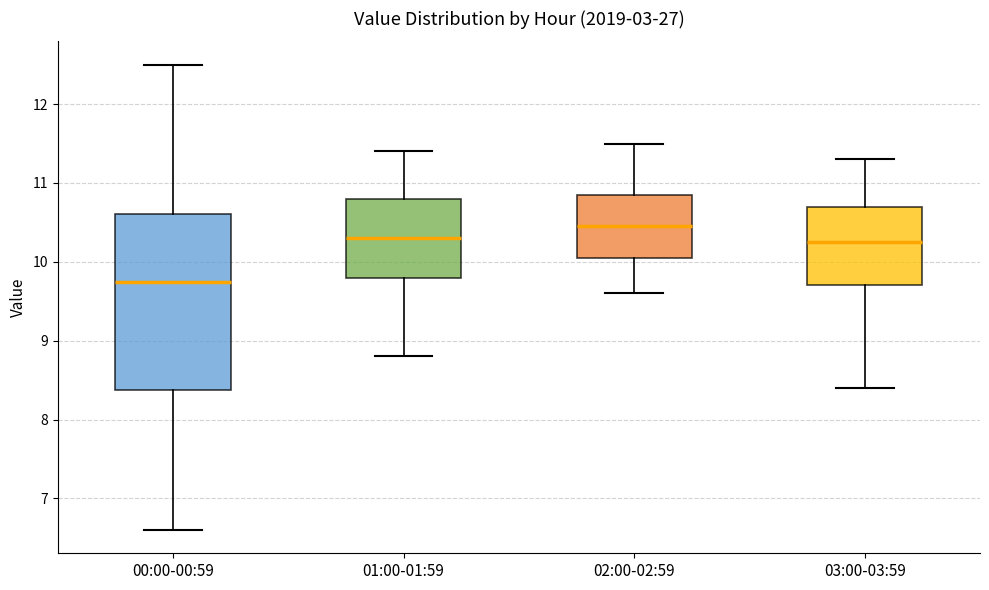

Which box has the lowest median line?

00:00-00:59